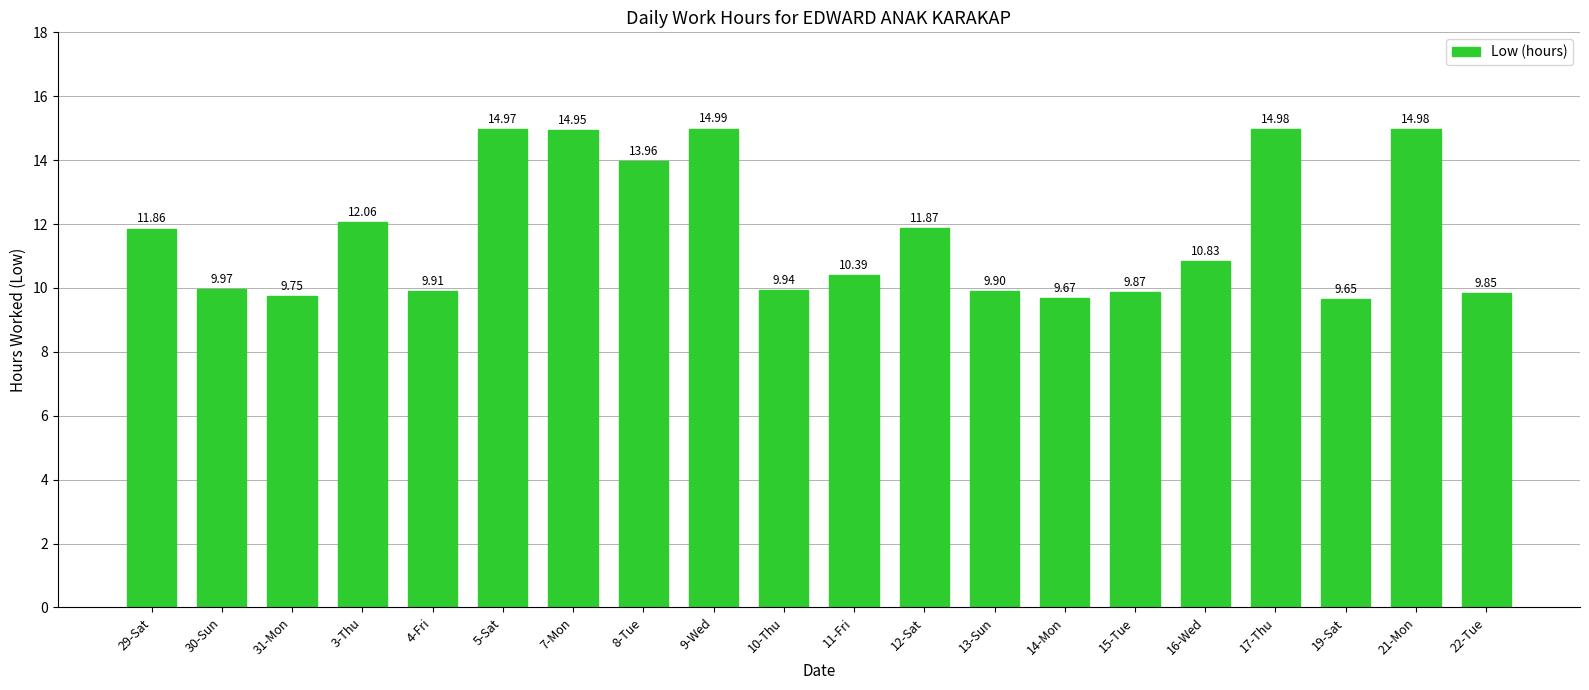

What is the sum of the values at 5-Sat and 14-Mon?

24.6